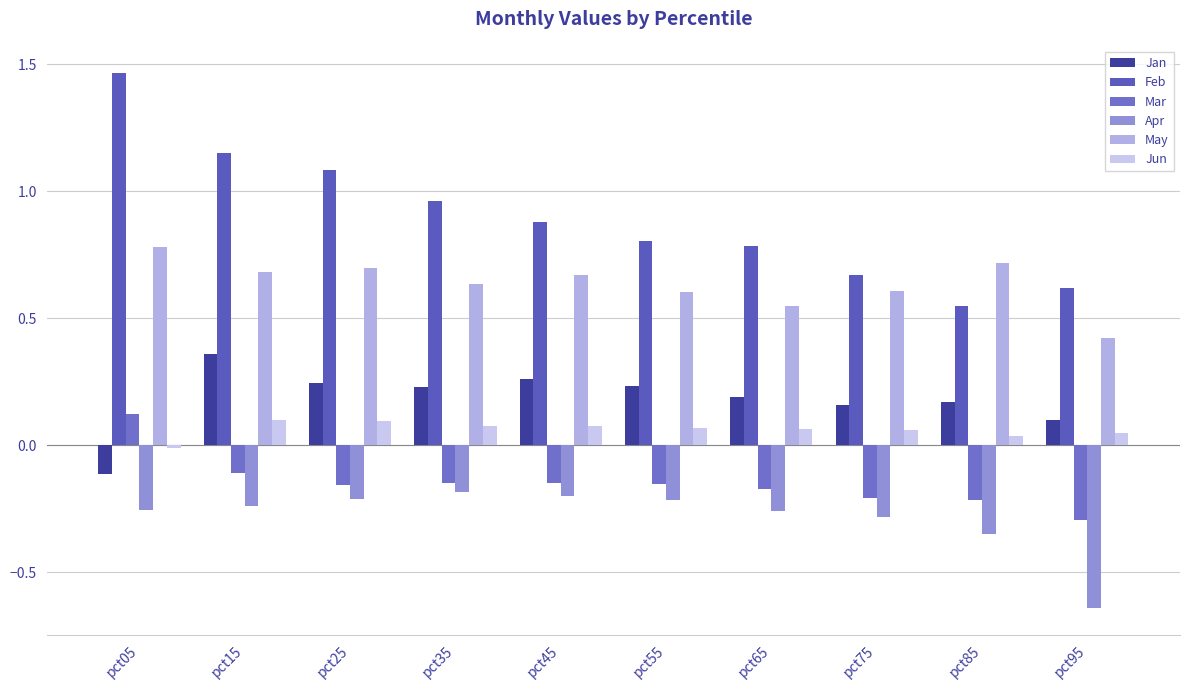

What are all the series names shown in the legend?

Jan, Feb, Mar, Apr, May, Jun